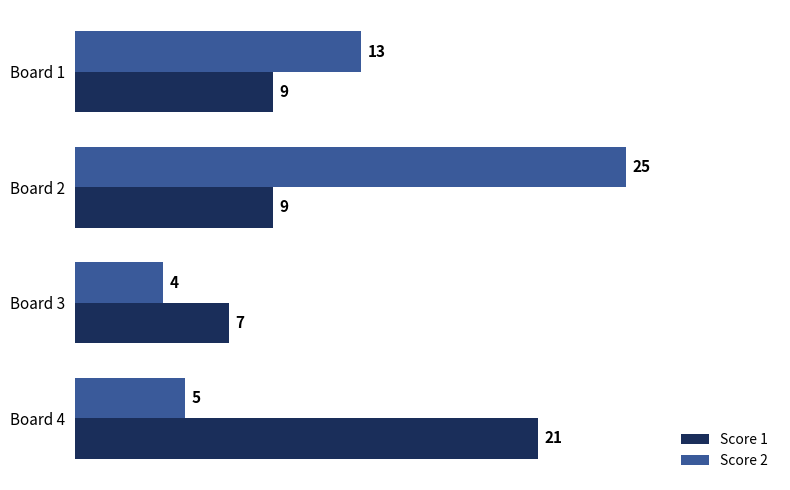

What is the sum of the Score 1 values at Board 1 and Board 4?

30